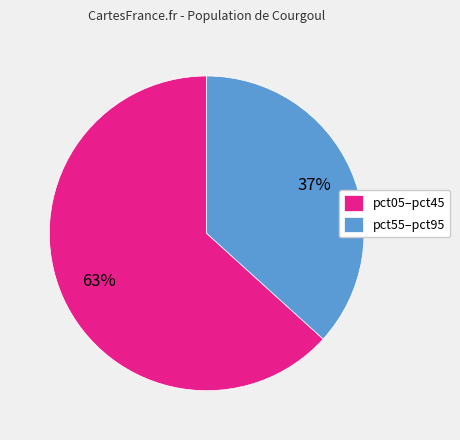

Does any single category account for the majority?

Yes